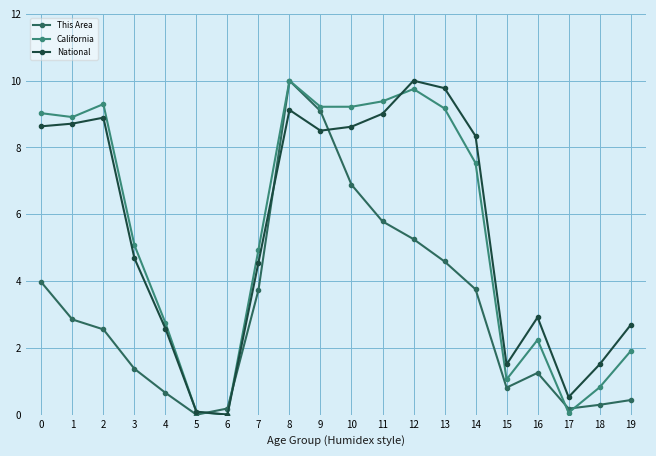

The This Area series shows 0.4 at 19. True or false?

True